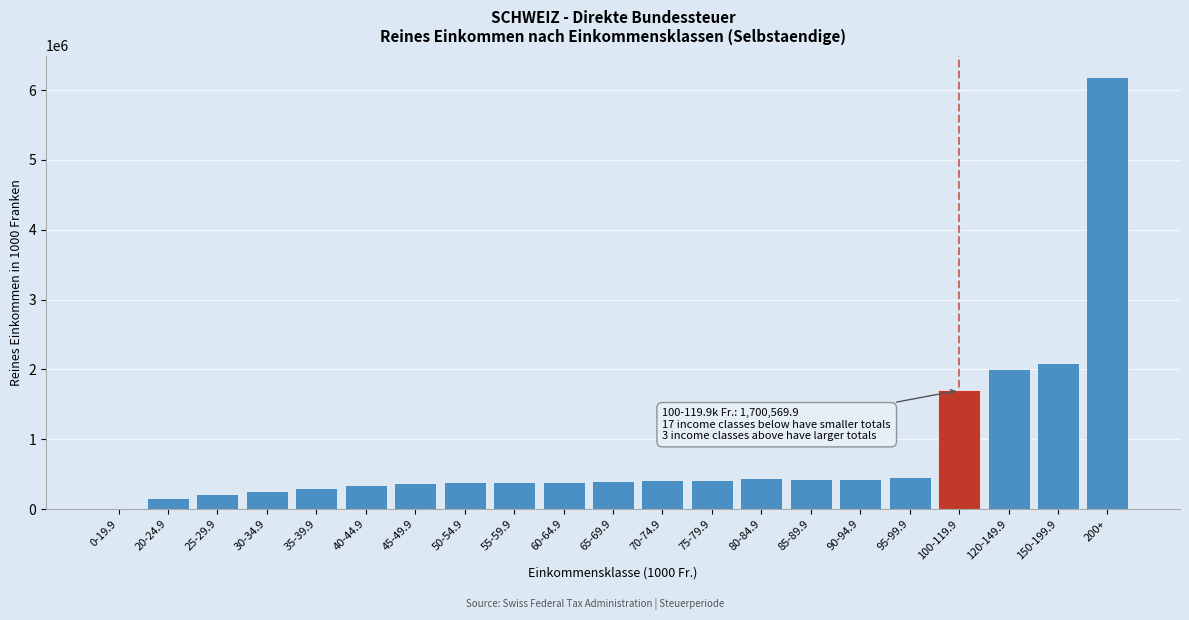

Approximately how many times larger is the value at 80-84.9 compared to 35-39.9?

1.5